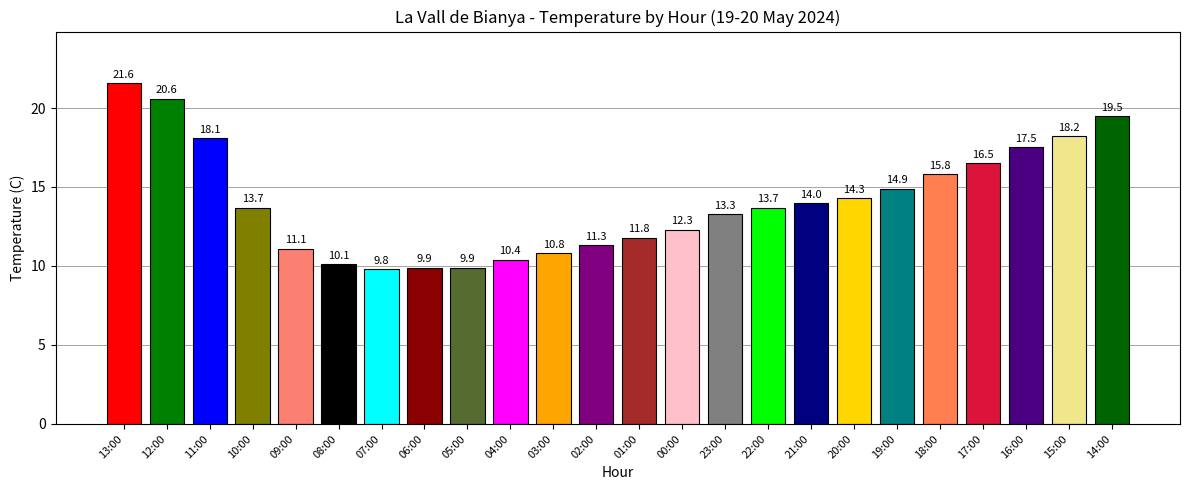

Approximately how many times larger is the value at 00:00 compared to 20:00?

0.9